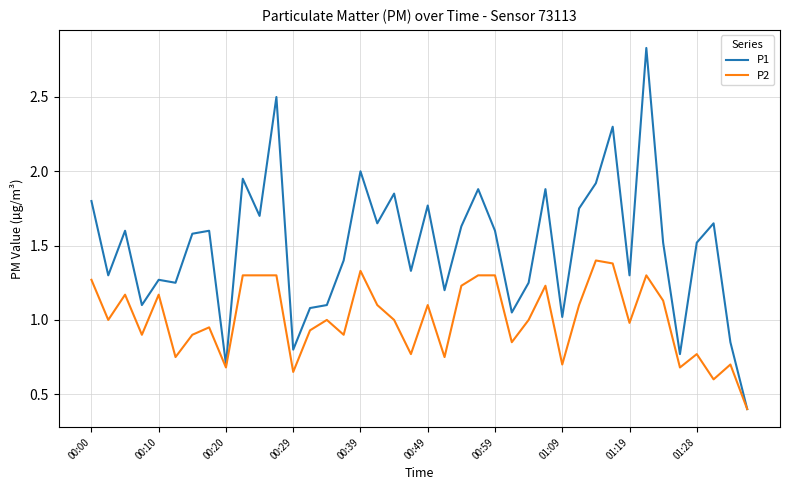

Which series has the widest spread of values?

P1